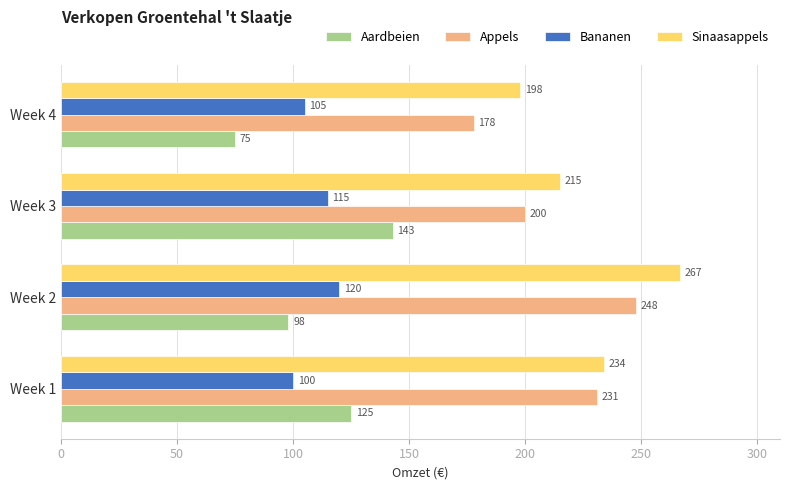

Rank the categories by Bananen value from lowest to highest.

Week 1, Week 4, Week 3, Week 2